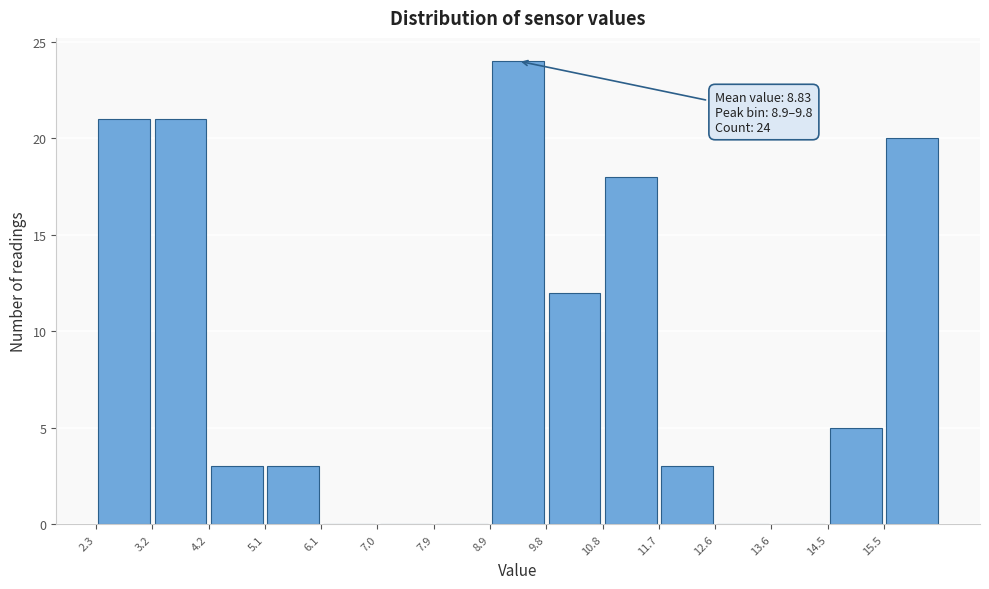

Over which range of the x-axis is the bar tallest?

8.88 to 9.82